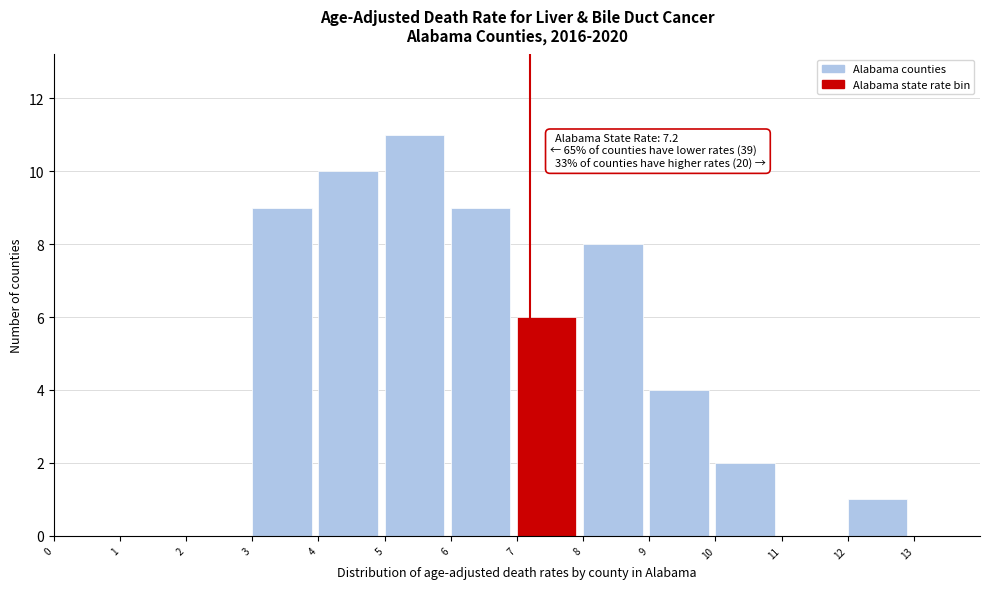

Over which range of the x-axis is the bar tallest?

5 to 6